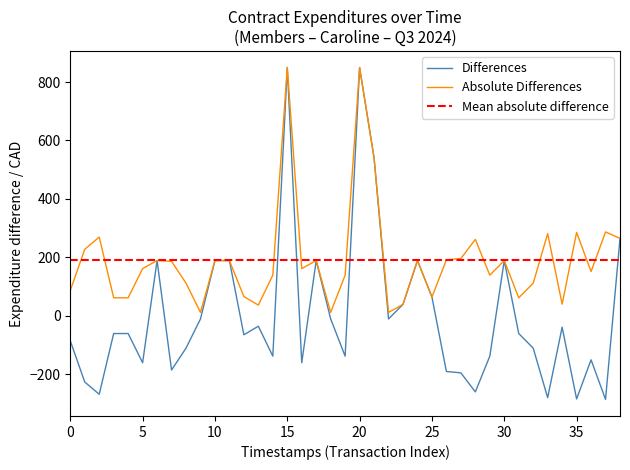

The value of Differences at 30 is 188.8. True or false?

True